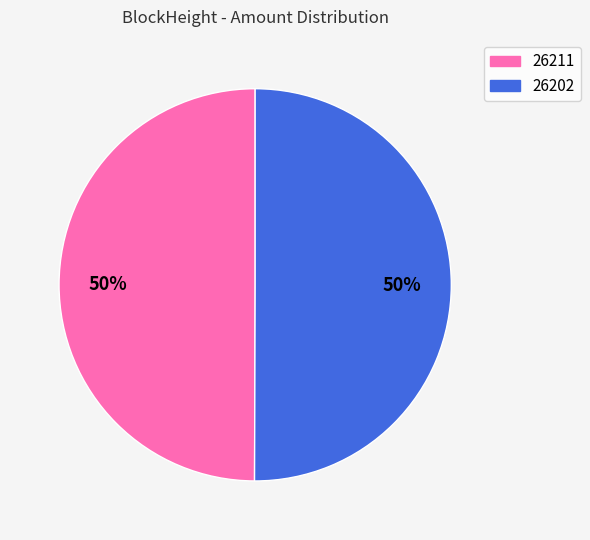

Do 26211 and 26202 together represent more than half of the pie?

Yes